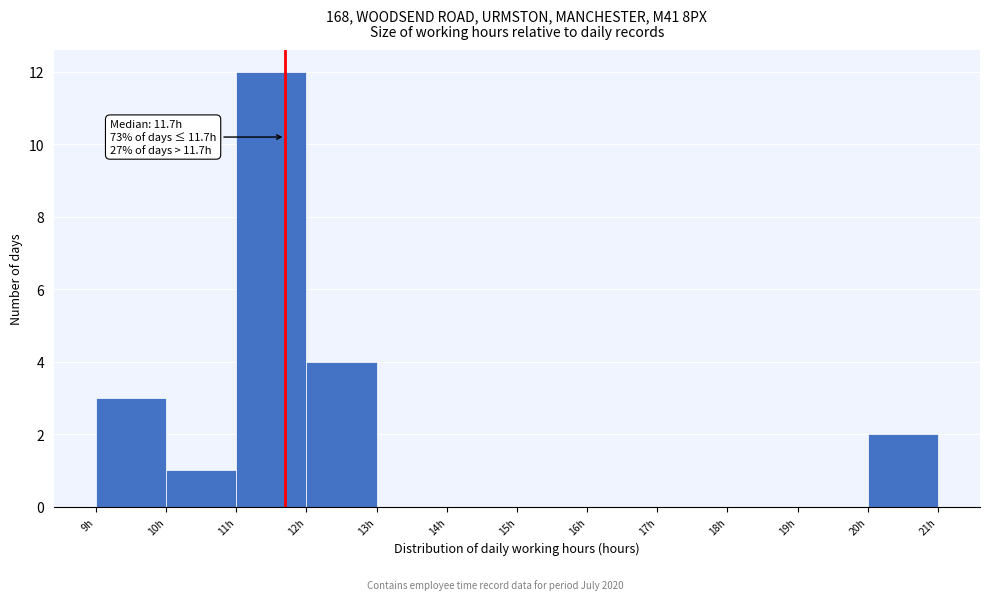

Over which range of the x-axis is the bar tallest?

11 to 12